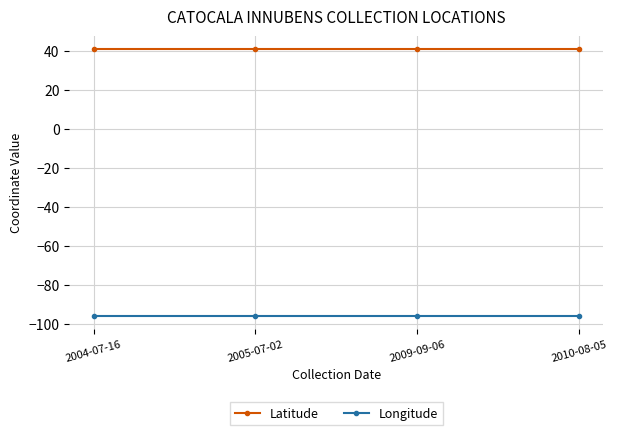

What is the difference between the highest and lowest values at 2010-08-05?

136.4